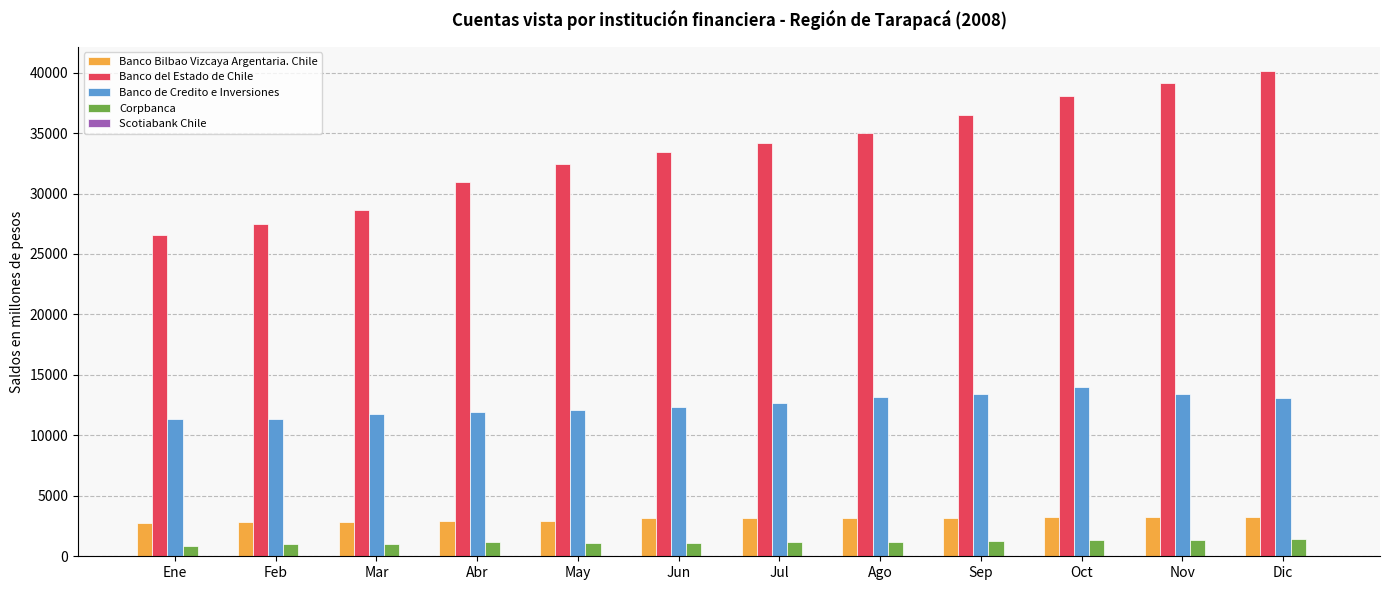

Is the value of Banco Bilbao Vizcaya Argentaria. Chile at Ago greater than the value of Corpbanca at Sep?

Yes